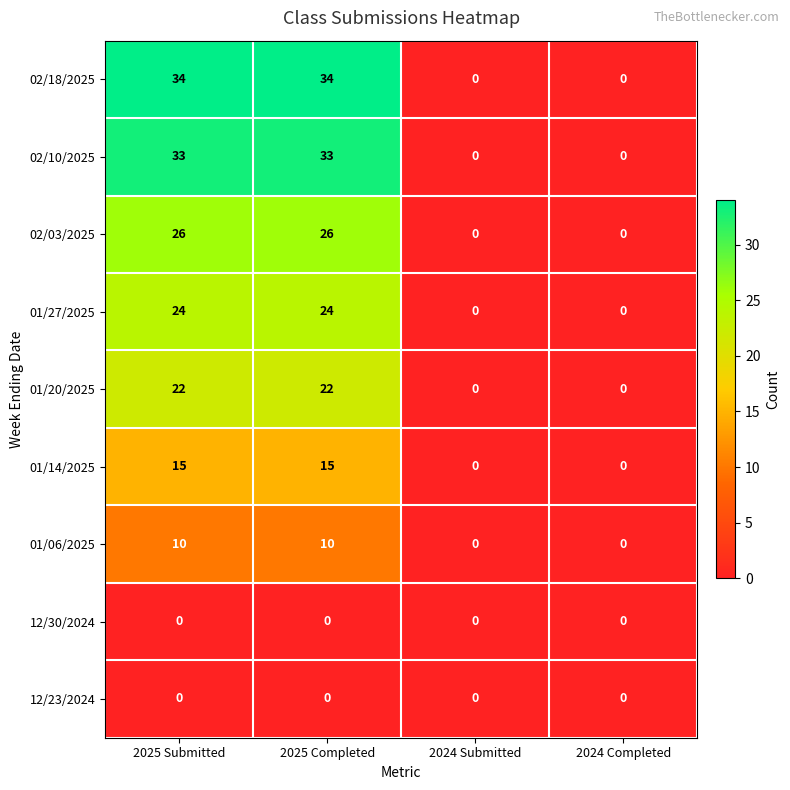

How many distinct data groups are displayed?

9